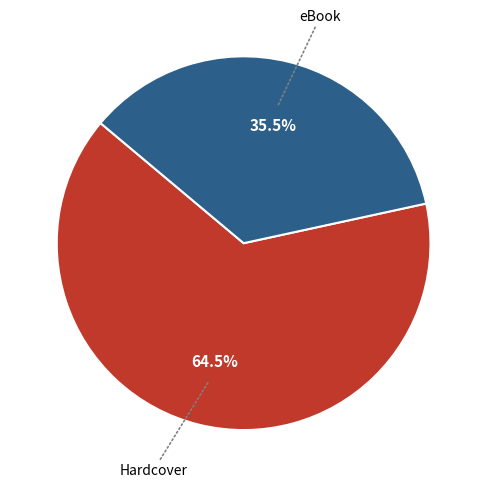

Does any single category account for the majority?

Yes